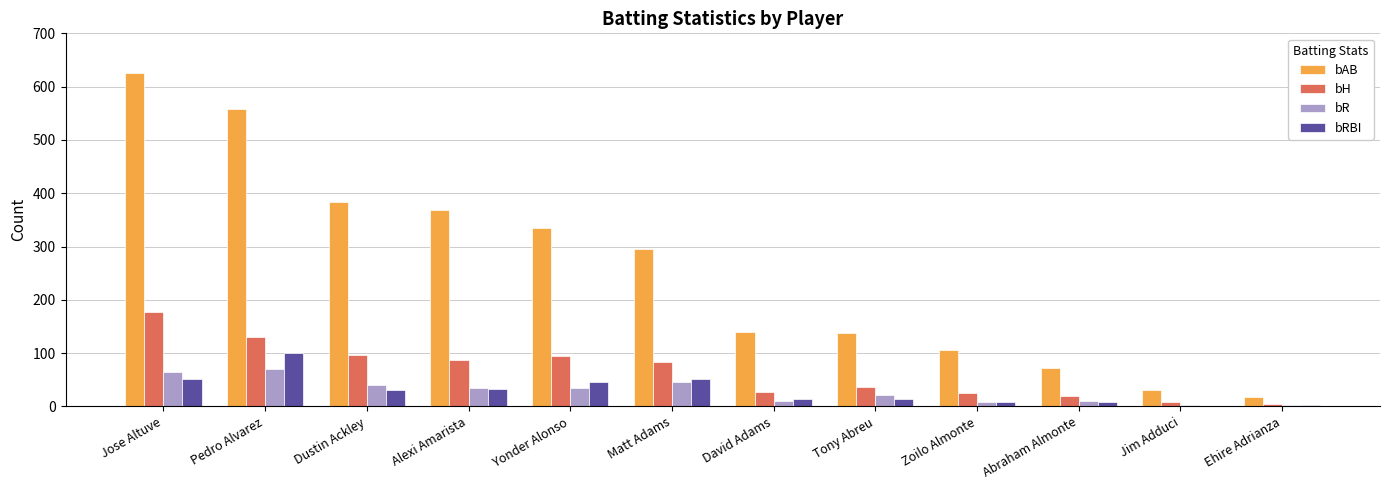

Between Pedro Alvarez and Matt Adams, which series saw the biggest shift?

bAB